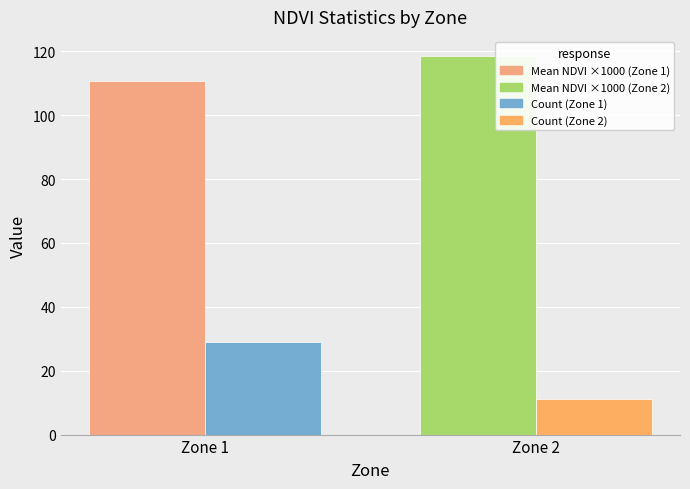

What is the difference between the highest and lowest values at Zone 2?

107.6